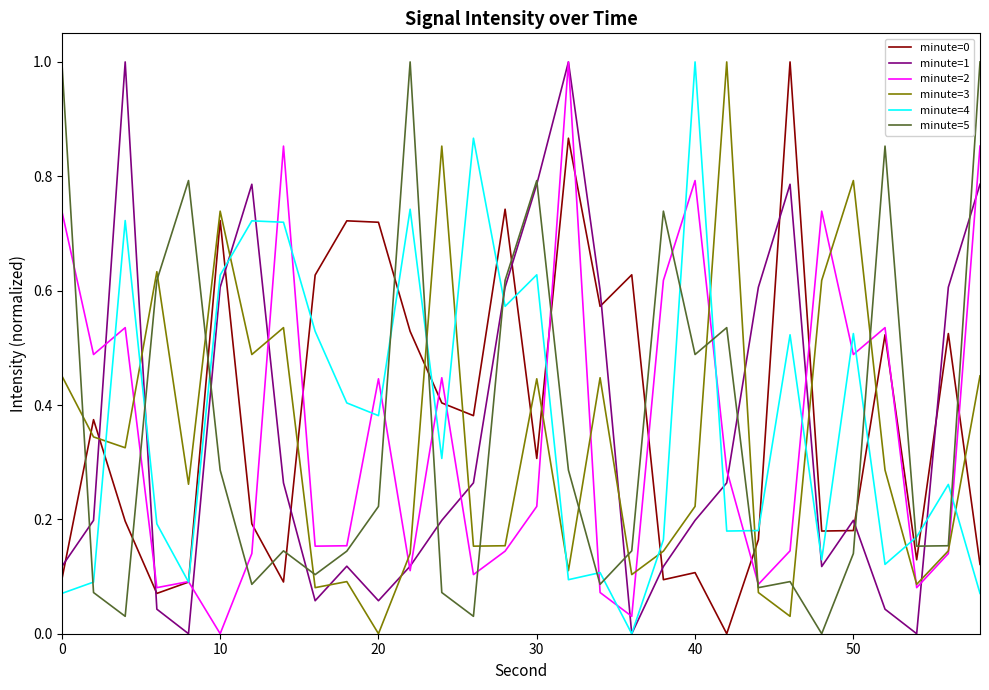

What is the highest value of the minute=1 series?

1.0